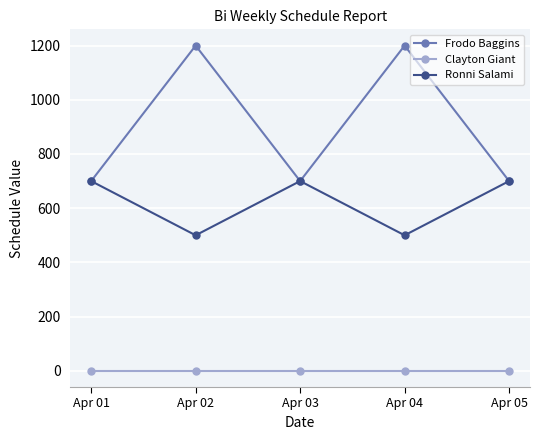

Rank the series by their maximum value, from lowest to highest.

Clayton Giant, Ronni Salami, Frodo Baggins